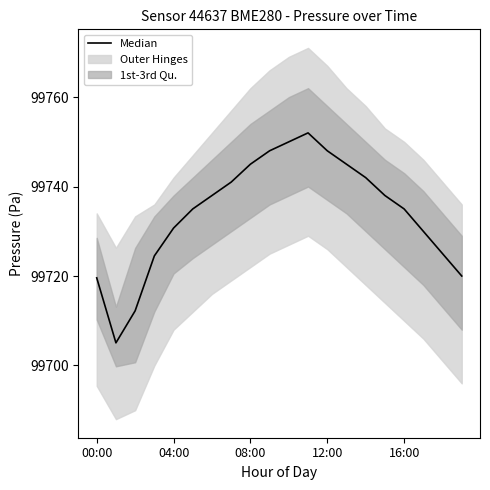

What is the maximum value shown in the chart?

99752.0